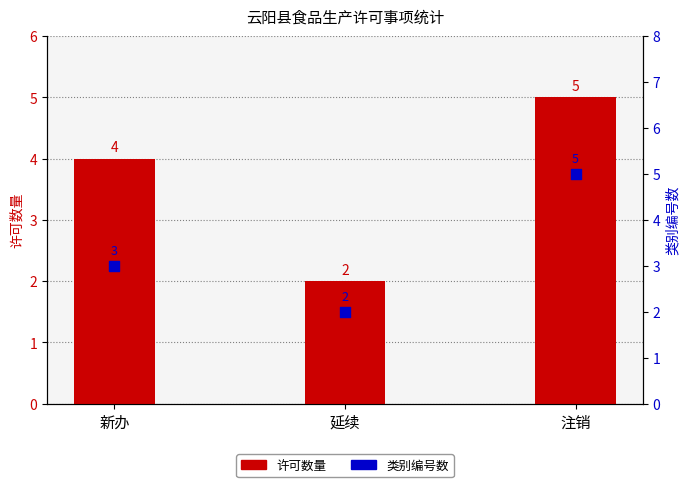

What is the total value across all series at 延续?

4